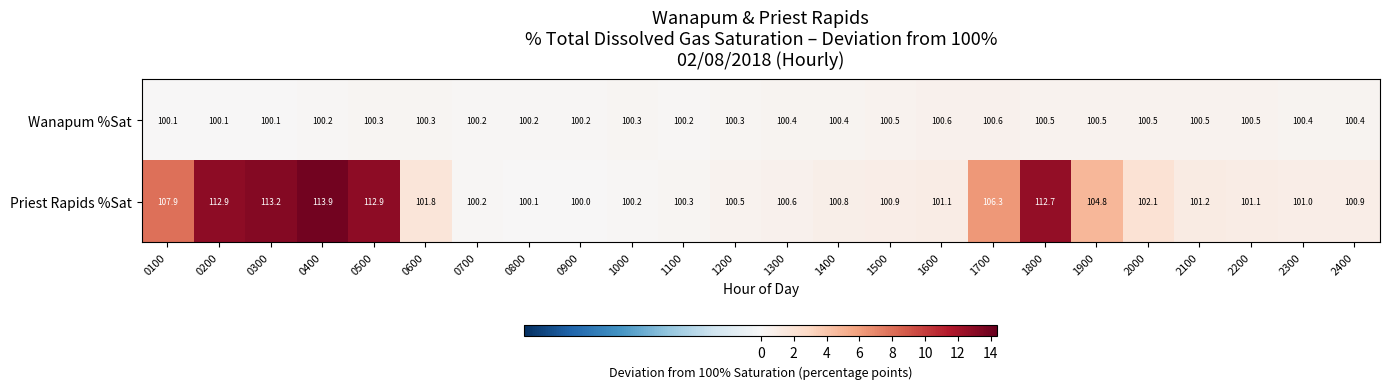

Which series has the widest spread of values?

Priest Rapids %Sat